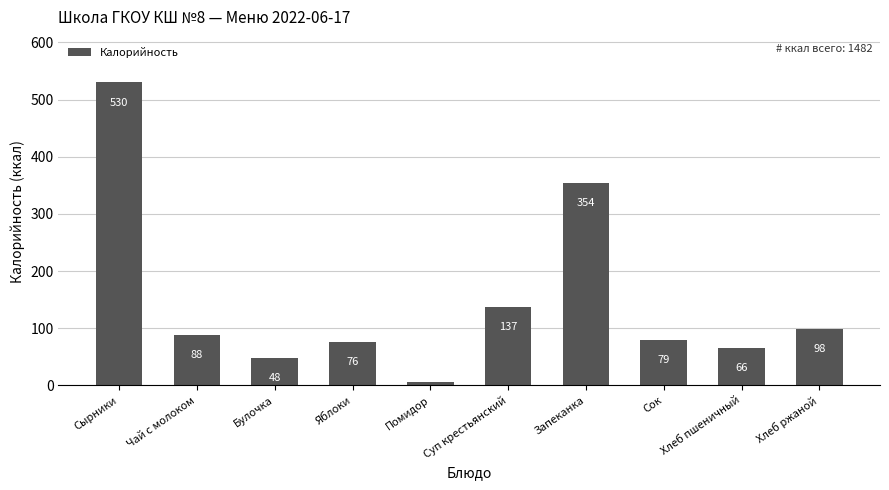

What is the label of the 2nd bar from the right?

Хлеб пшеничный